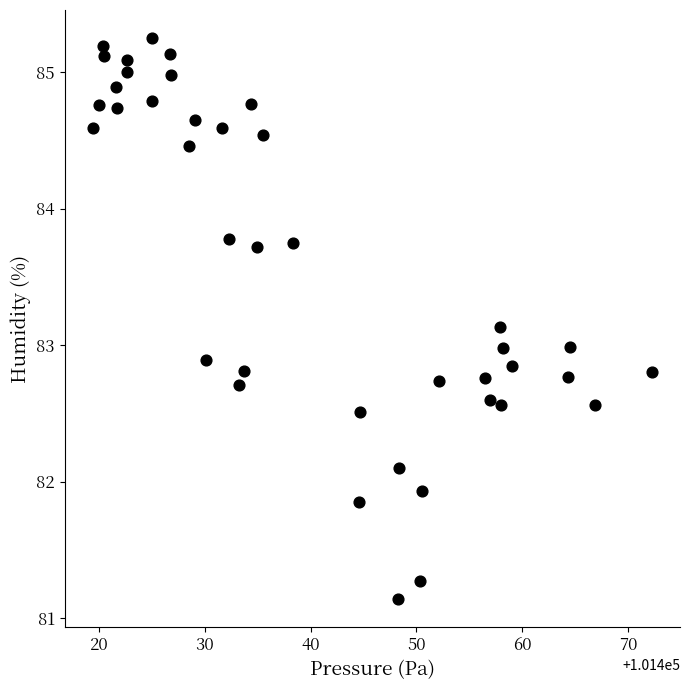

What is the range of Y values (max minus min)?

4.1